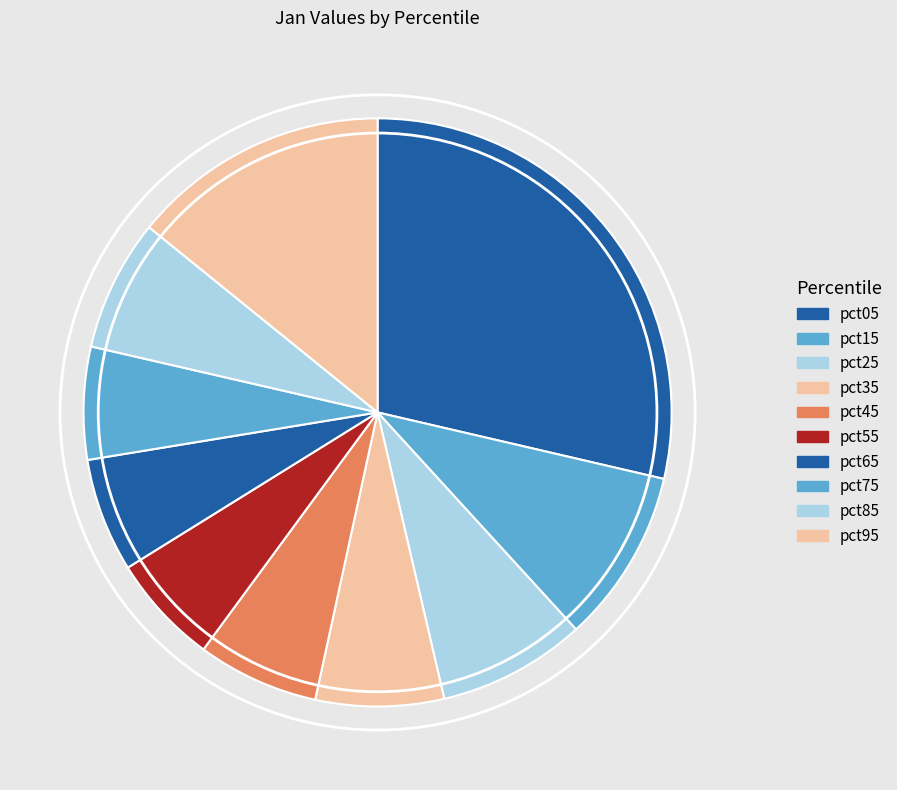

How many segments does this pie chart have?

10